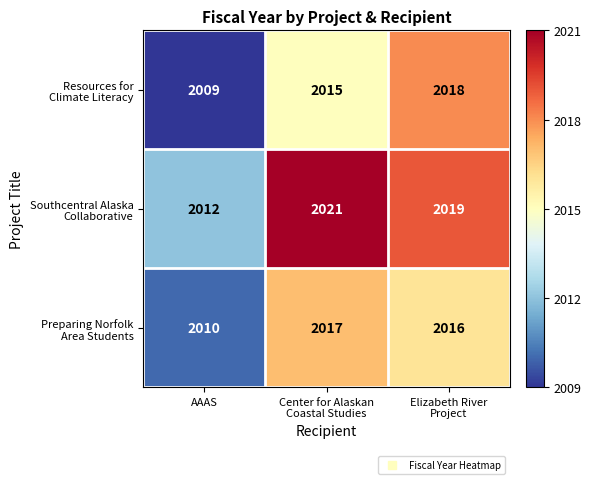

What is the minimum value shown in the chart?

2009